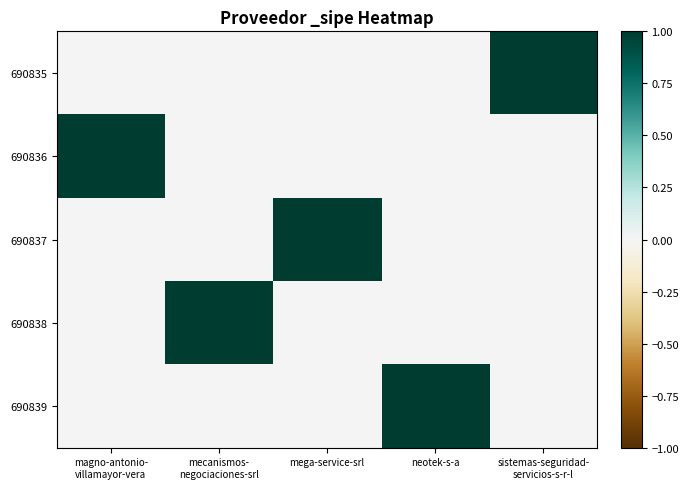

What is the difference between the highest and lowest values at neotek-s-a?

1